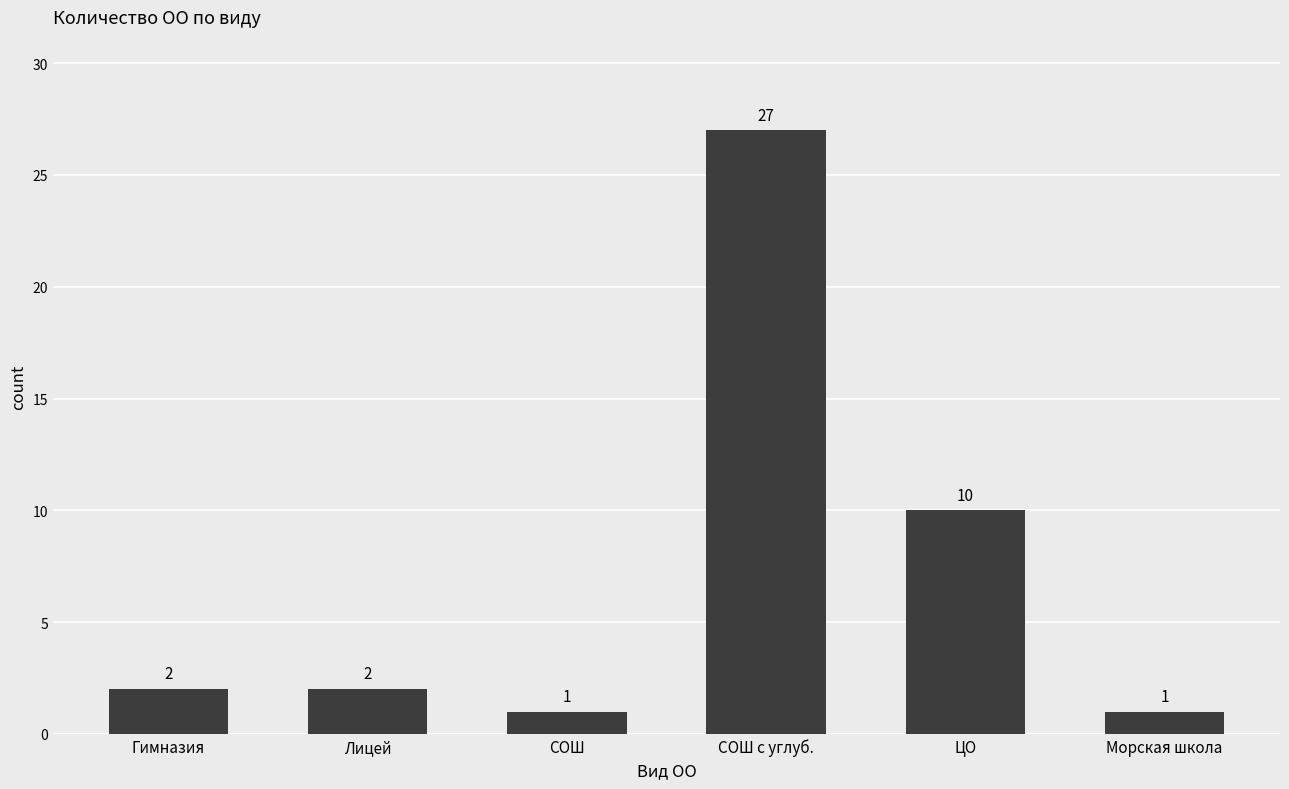

How many data points are less than 2?

2